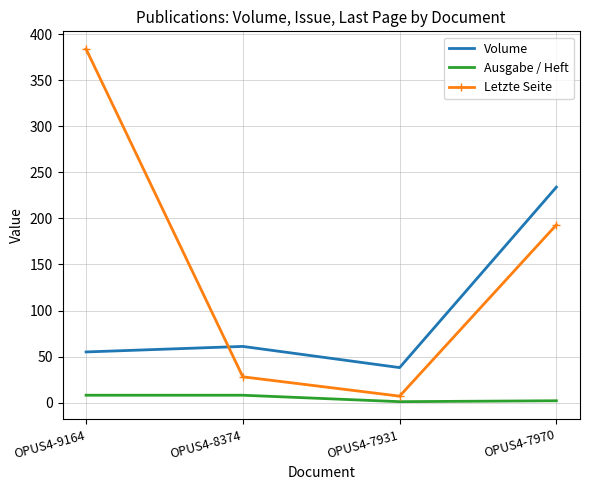

Which category has the highest value in the Volume series?

OPUS4-7970